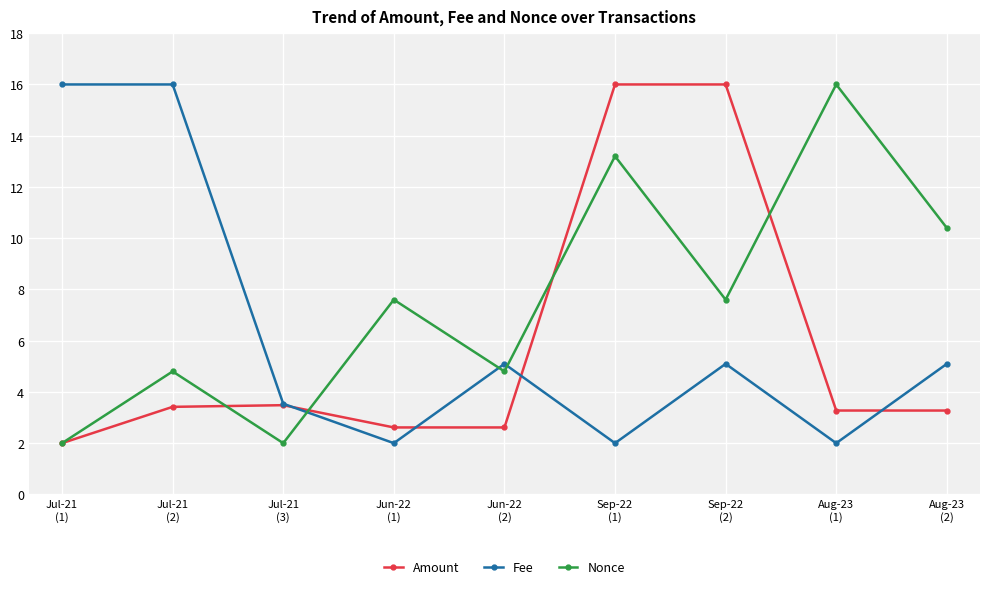

How many times do Fee and Amount cross each other?

4